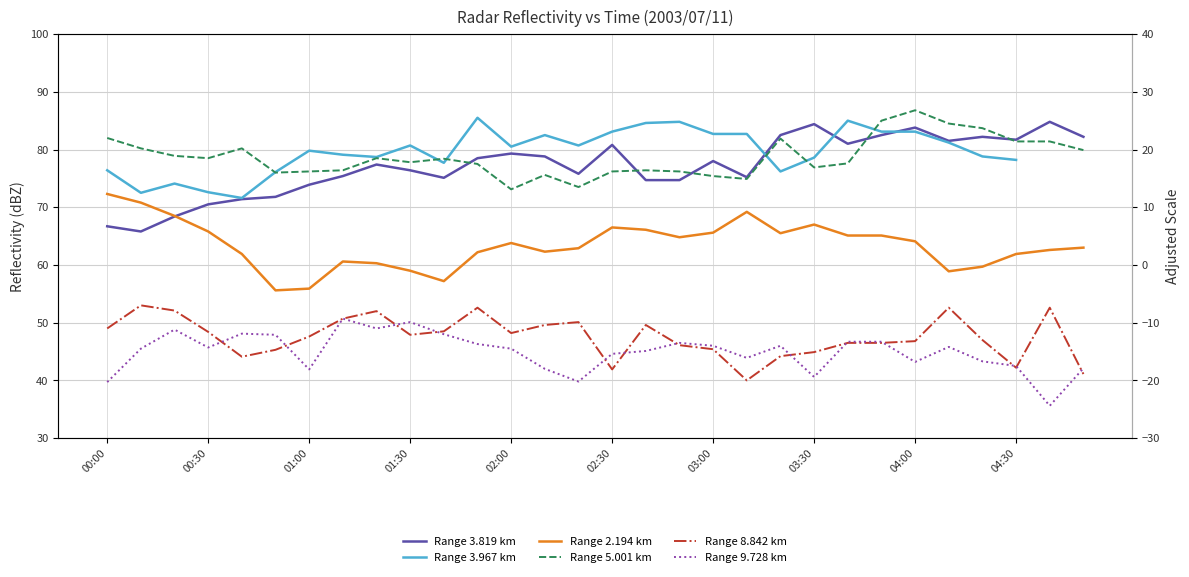

How many values in the Range 2.194 km series exceed 63?

15